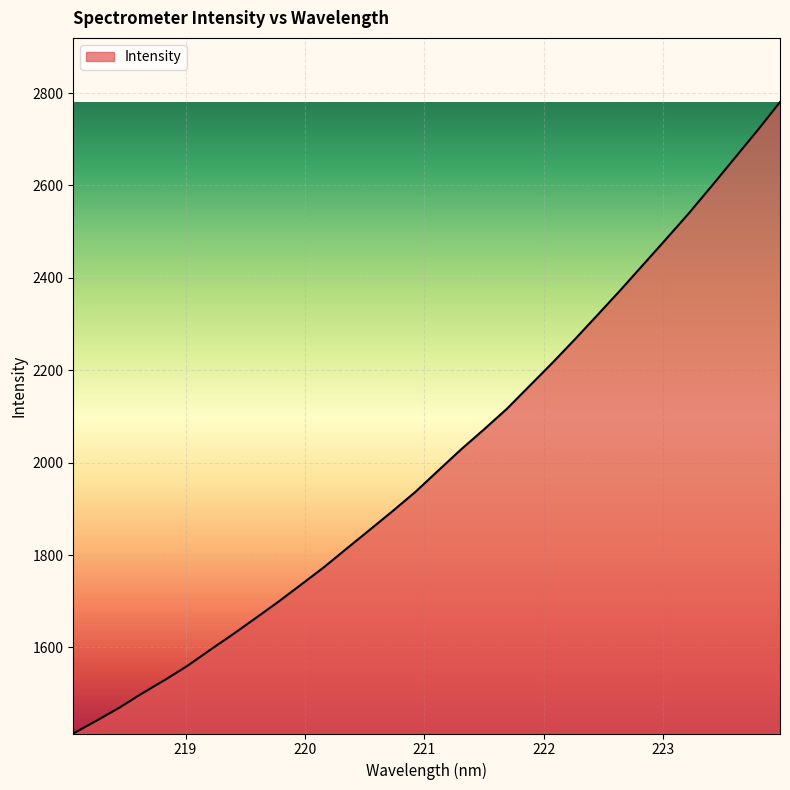

What is the sum of all values?

64261.6